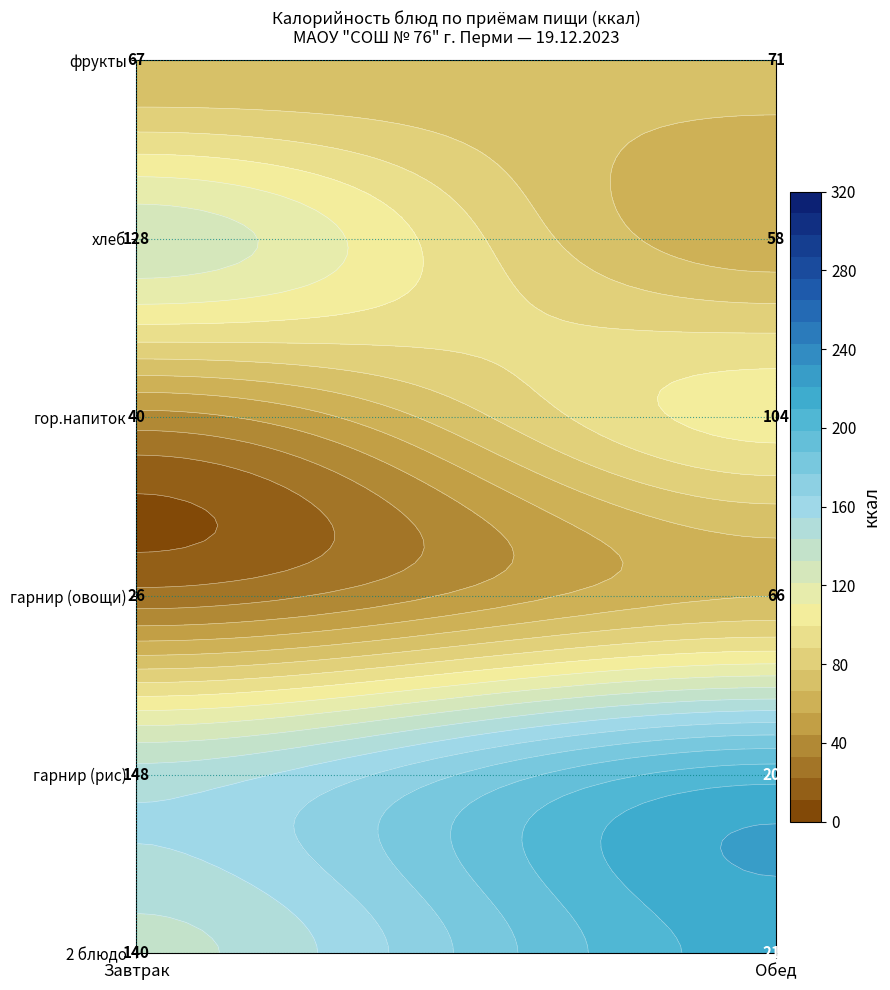

What value does the Завтрак series have at хлеб, to the nearest 50?

150